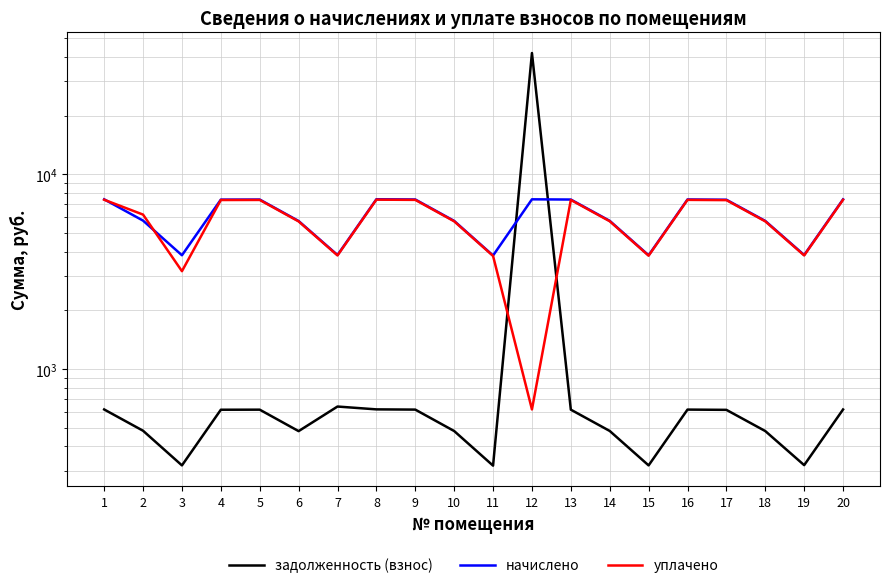

What is the sum of all задолженность (взнос) values?

51848.4